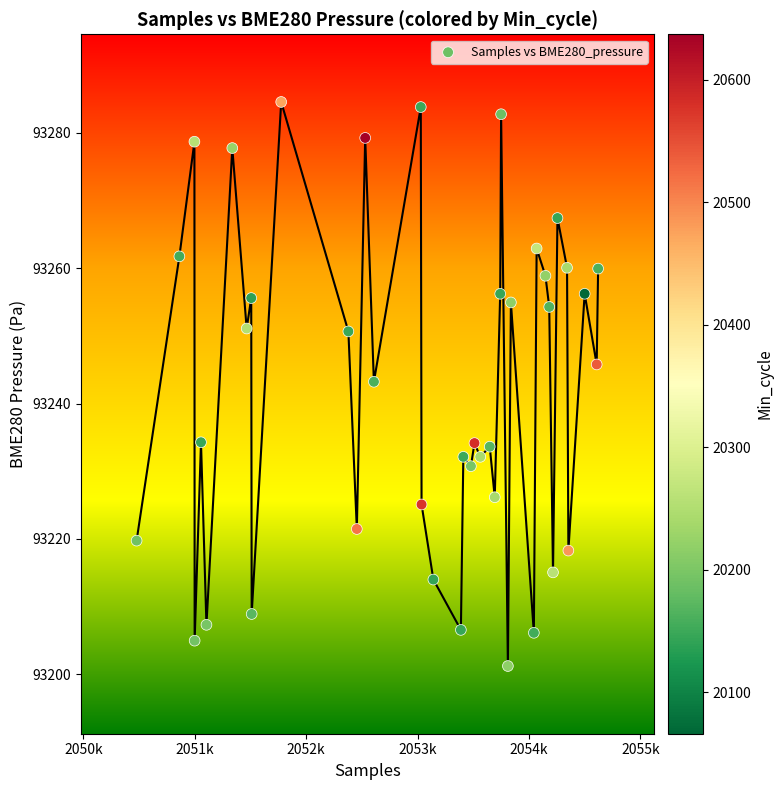

What is the range of X values (max minus min)?

4143.0